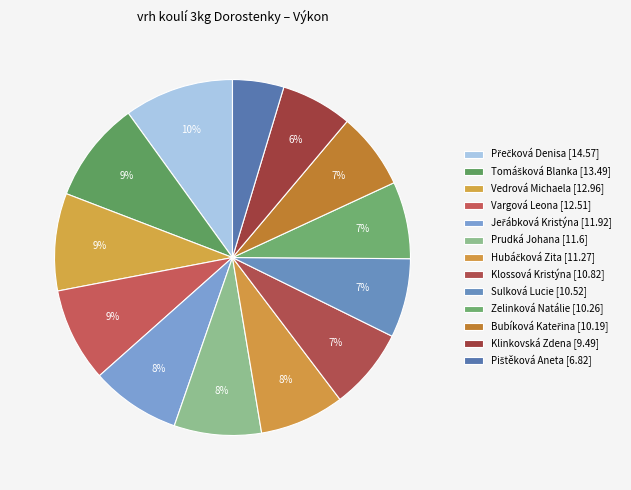

Which slice is the smallest?

Pištěková Aneta